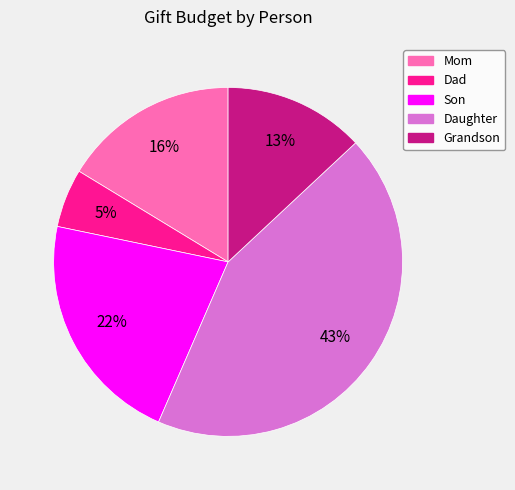

Rank the categories by value from highest to lowest.

Daughter, Son, Mom, Grandson, Dad